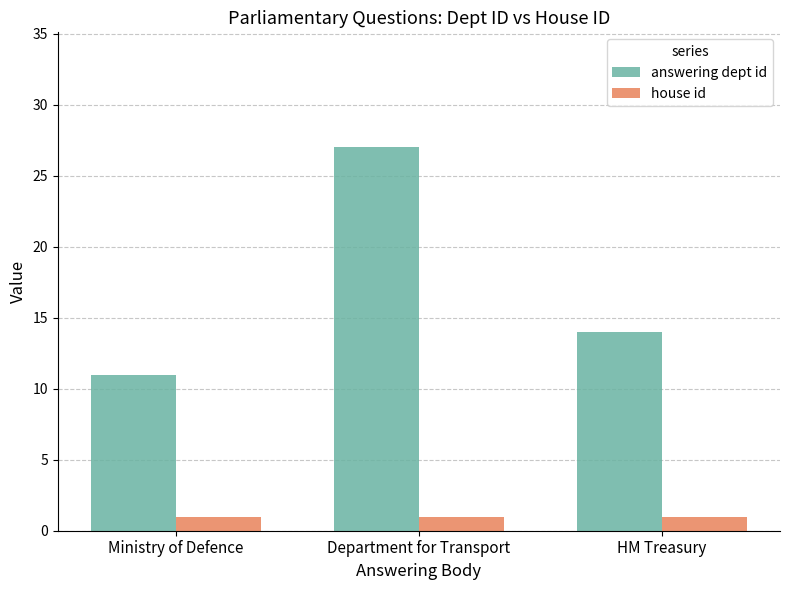

Rank the series by their average value, from highest to lowest.

answering dept id, house id